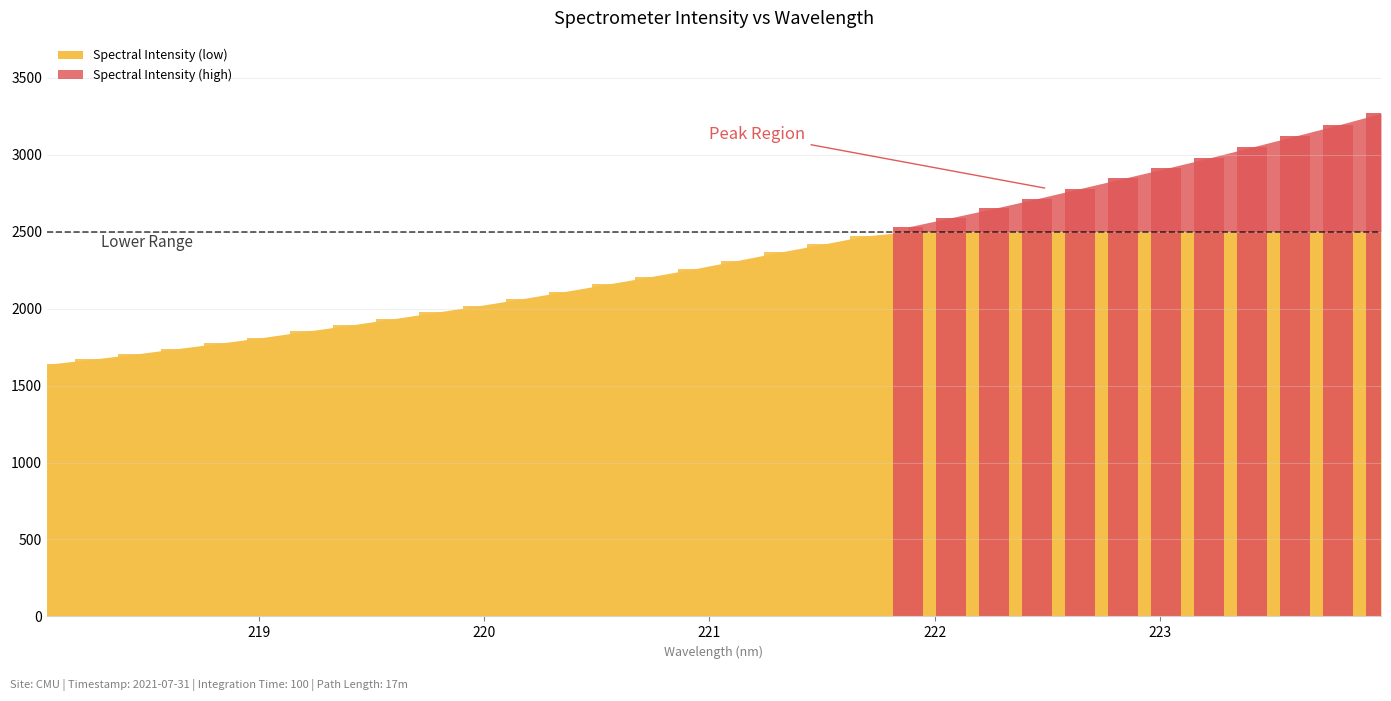

Reading left to right, extract all data points from this chart.

218.0596=1638.2	218.2508=1669.5	218.442=1703.0	218.6332=1739.2	218.8244=1775.0	219.0156=1812.4	219.2067=1852.1	219.3979=1891.5	219.589=1932.3	219.7801=1975.0	219.9712=2017.6	220.1623=2062.7	220.3533=2109.9	220.5444=2158.3	220.7354=2206.9	220.9264=2256.7	221.1174=2311.0	221.3083=2365.7	221.4993=2417.9	221.6902=2471.4	221.8812=2530.8	222.0721=2590.8	222.263=2651.2	222.4538=2714.4	222.6447=2780.0	222.8355=2845.6	223.0264=2911.4	223.2172=2978.7	223.408=3049.8	223.5987=3121.0	223.7895=3193.0	223.9802=3268.7